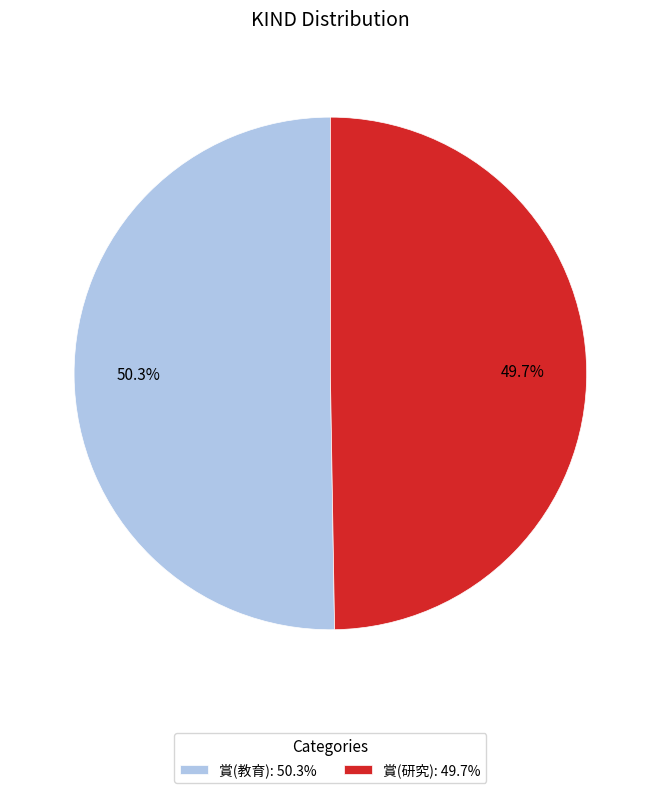

Is there a majority slice in this chart?

Yes